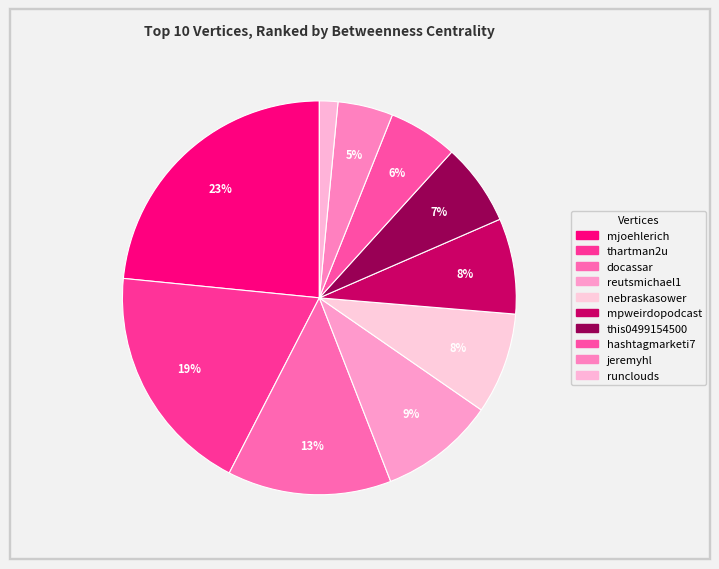

Which category has the smallest portion of the pie?

runclouds